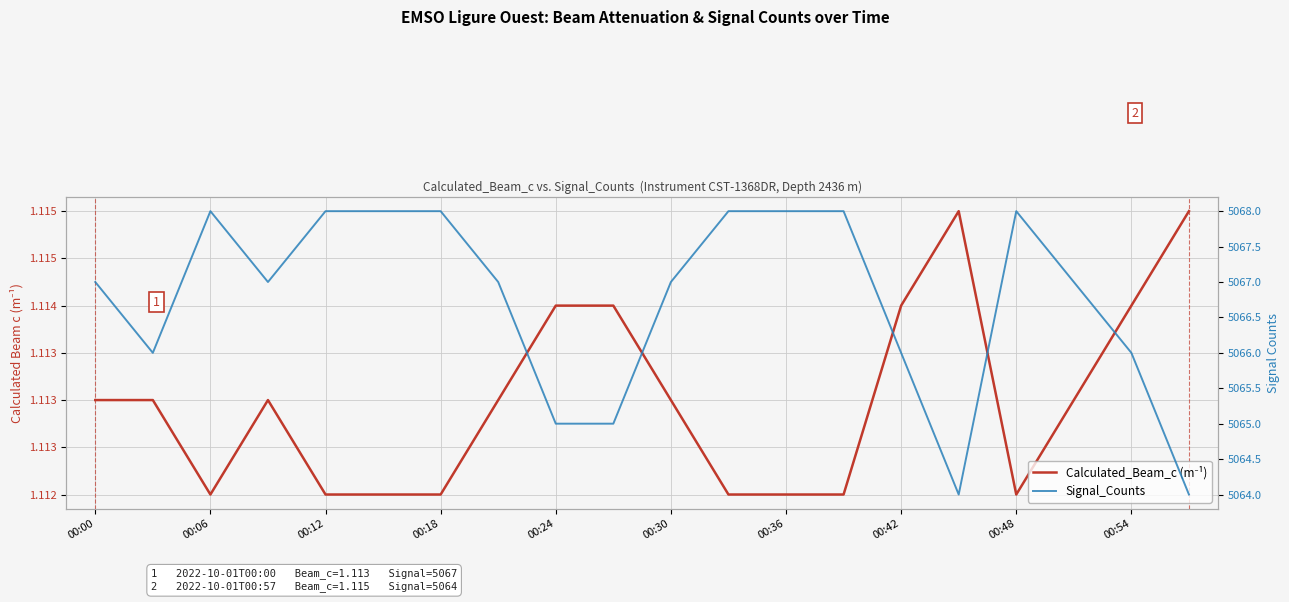

At 19, list the series in order from largest to smallest.

Signal_Counts, Calculated_Beam_c (m⁻¹)